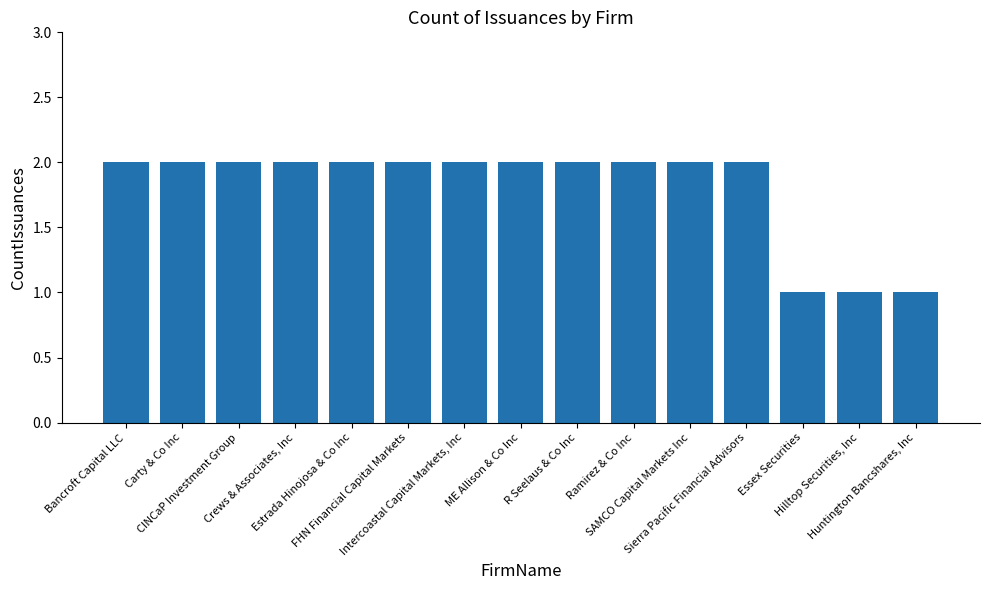

What is the value of the 7th bar from the left?

2